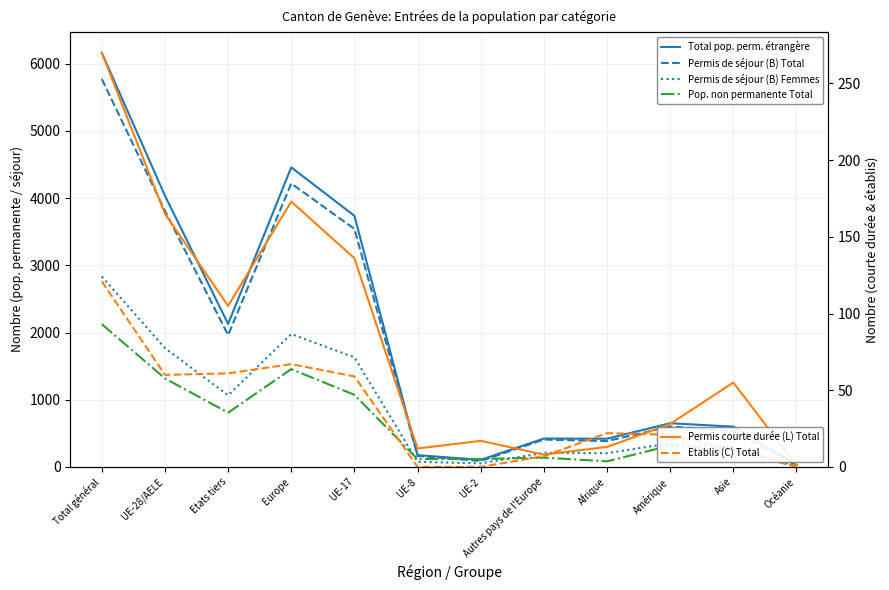

How many times do Pop. non permanente Total and Permis de séjour (B) Femmes cross each other?

3